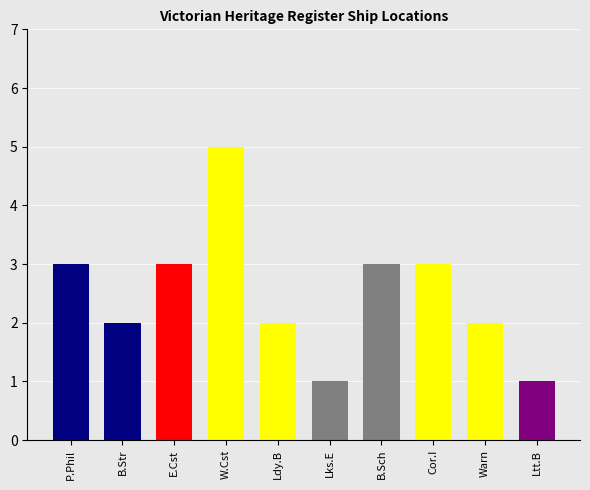

At which label does the data first exceed 3?

West Coast / Apollo Bay